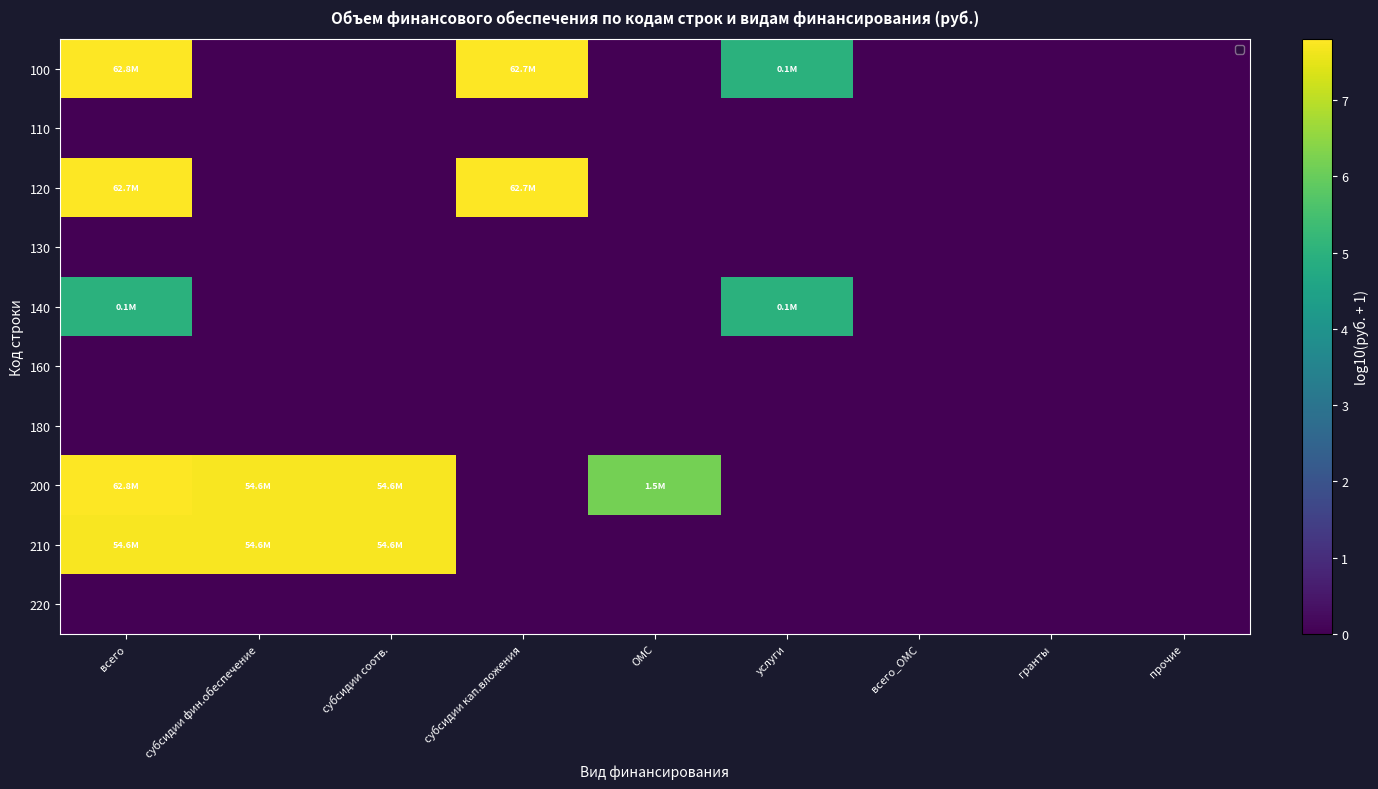

The value of 100 at гранты is 3.7. True or false?

False